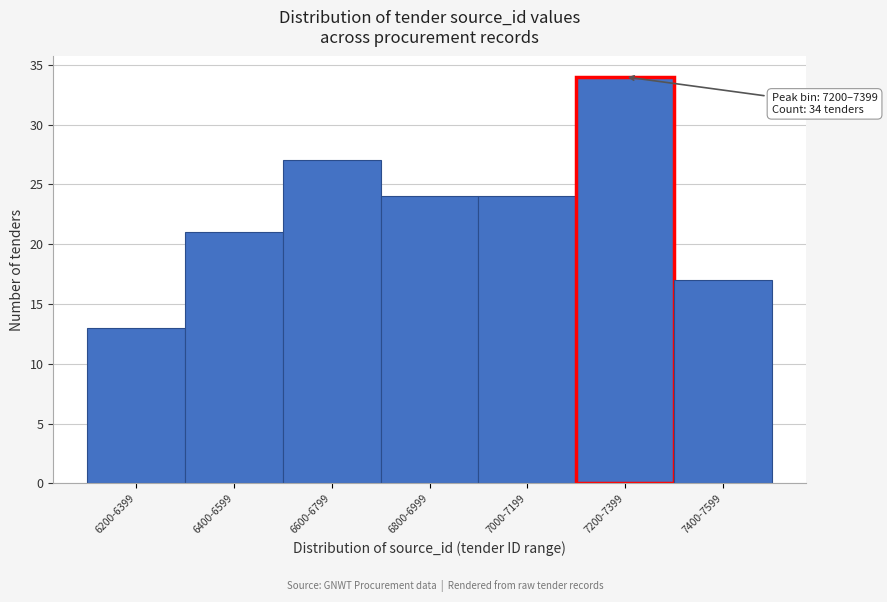

Reading right to left, list all the values displayed in this chart.

7400-7599=17	7200-7399=34	7000-7199=24	6800-6999=24	6600-6799=27	6400-6599=21	6200-6399=13